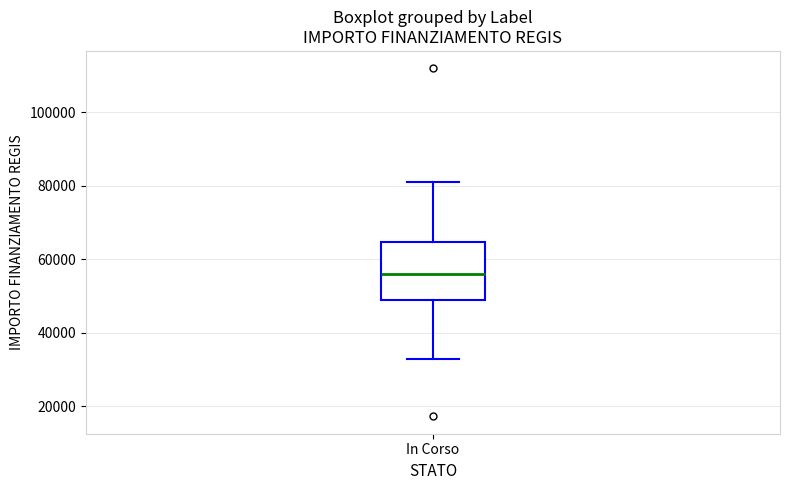

Where is the lower edge of the box for In Corso on the y-axis? The values are not printed on the chart, so give them approximately, as read against the axis.

50000